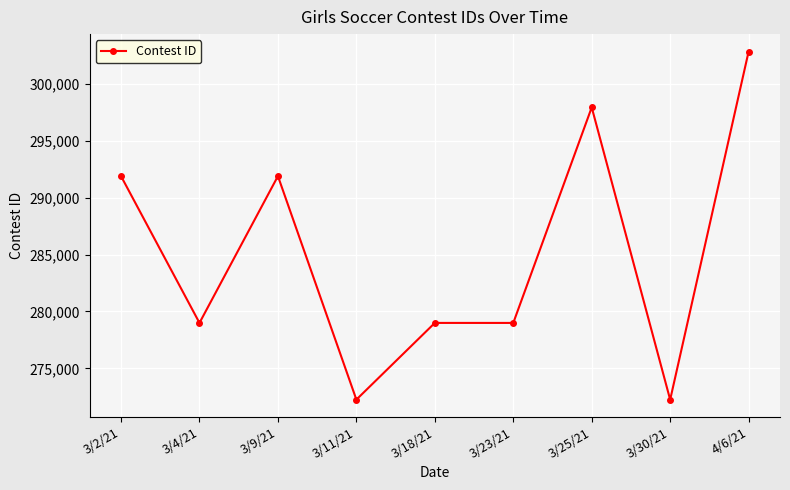

What is the label of the 2nd point from the right?

3/30/21